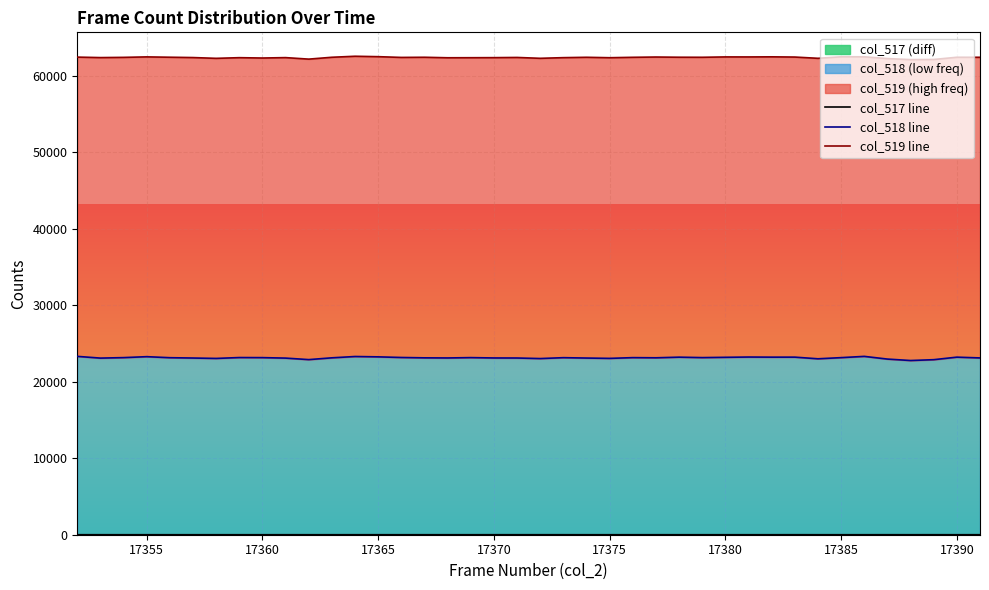

Is it true that col_517 (diff) equals 1 at 17365?

True